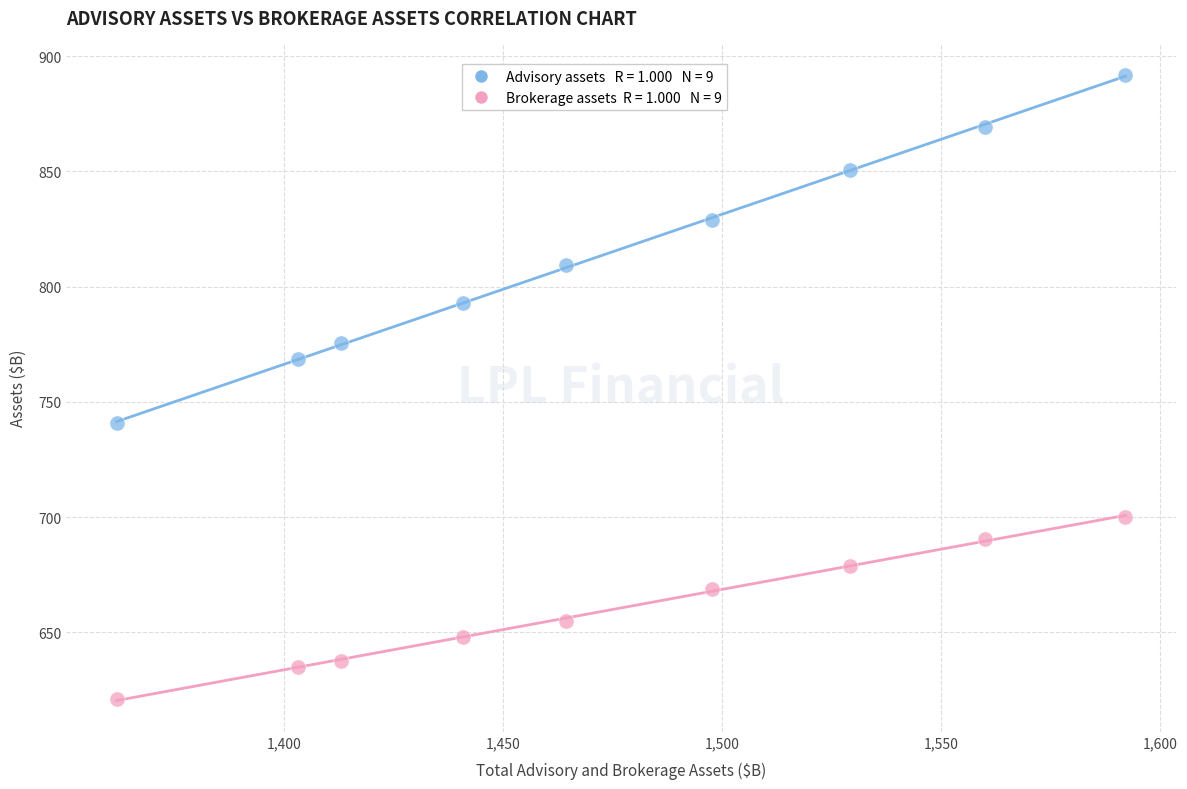

Across all data points, what is the range of X values (max minus min)?

230.3